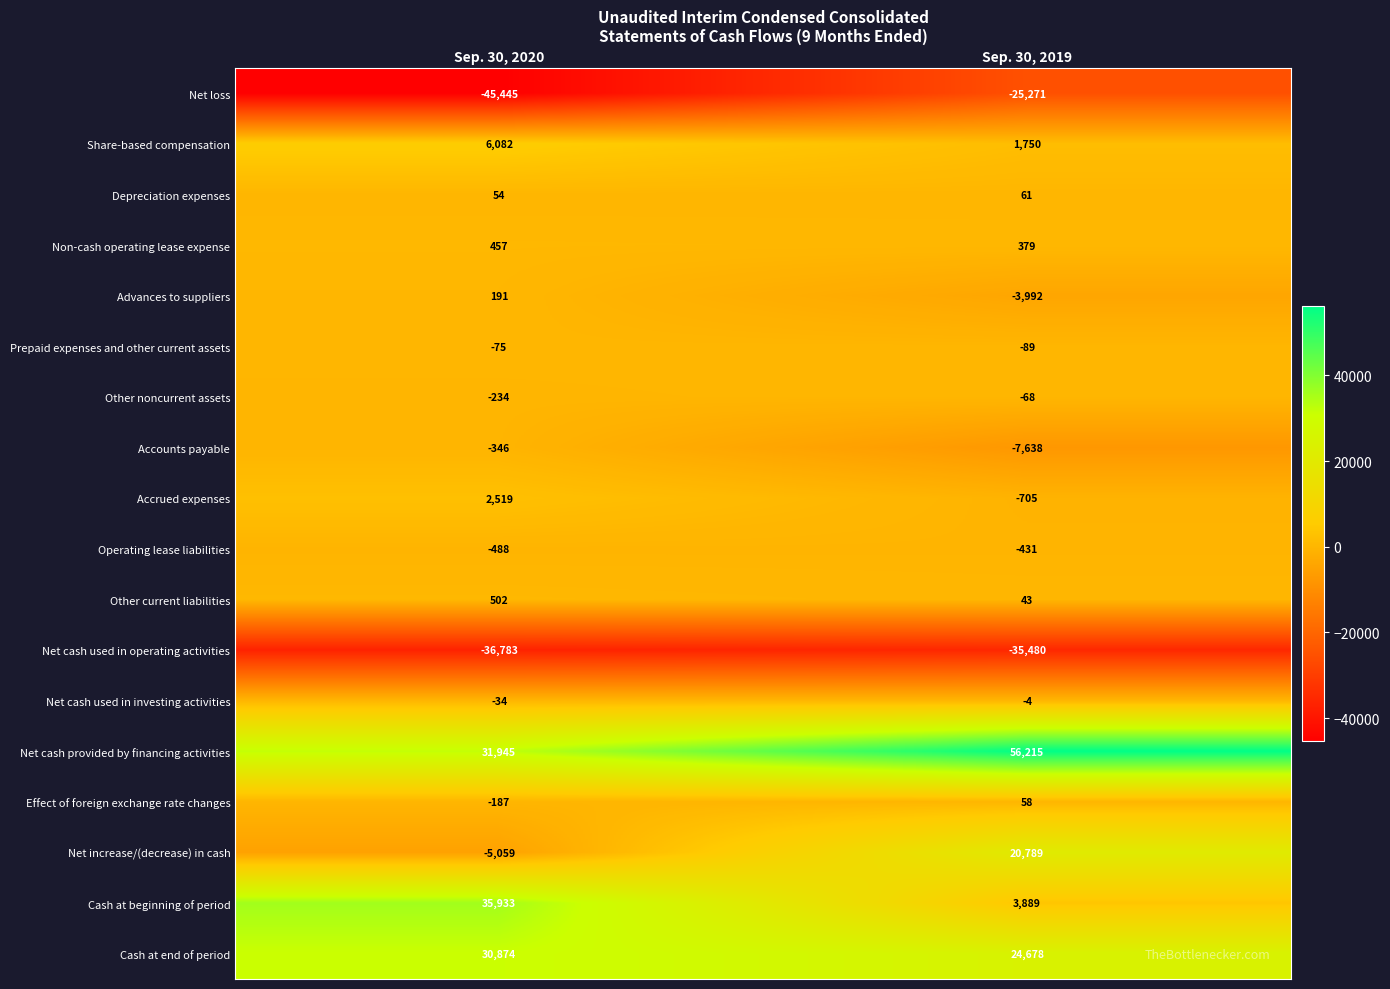

Is it true that Cash at end of period equals 30874 at Sep. 30, 2020?

True